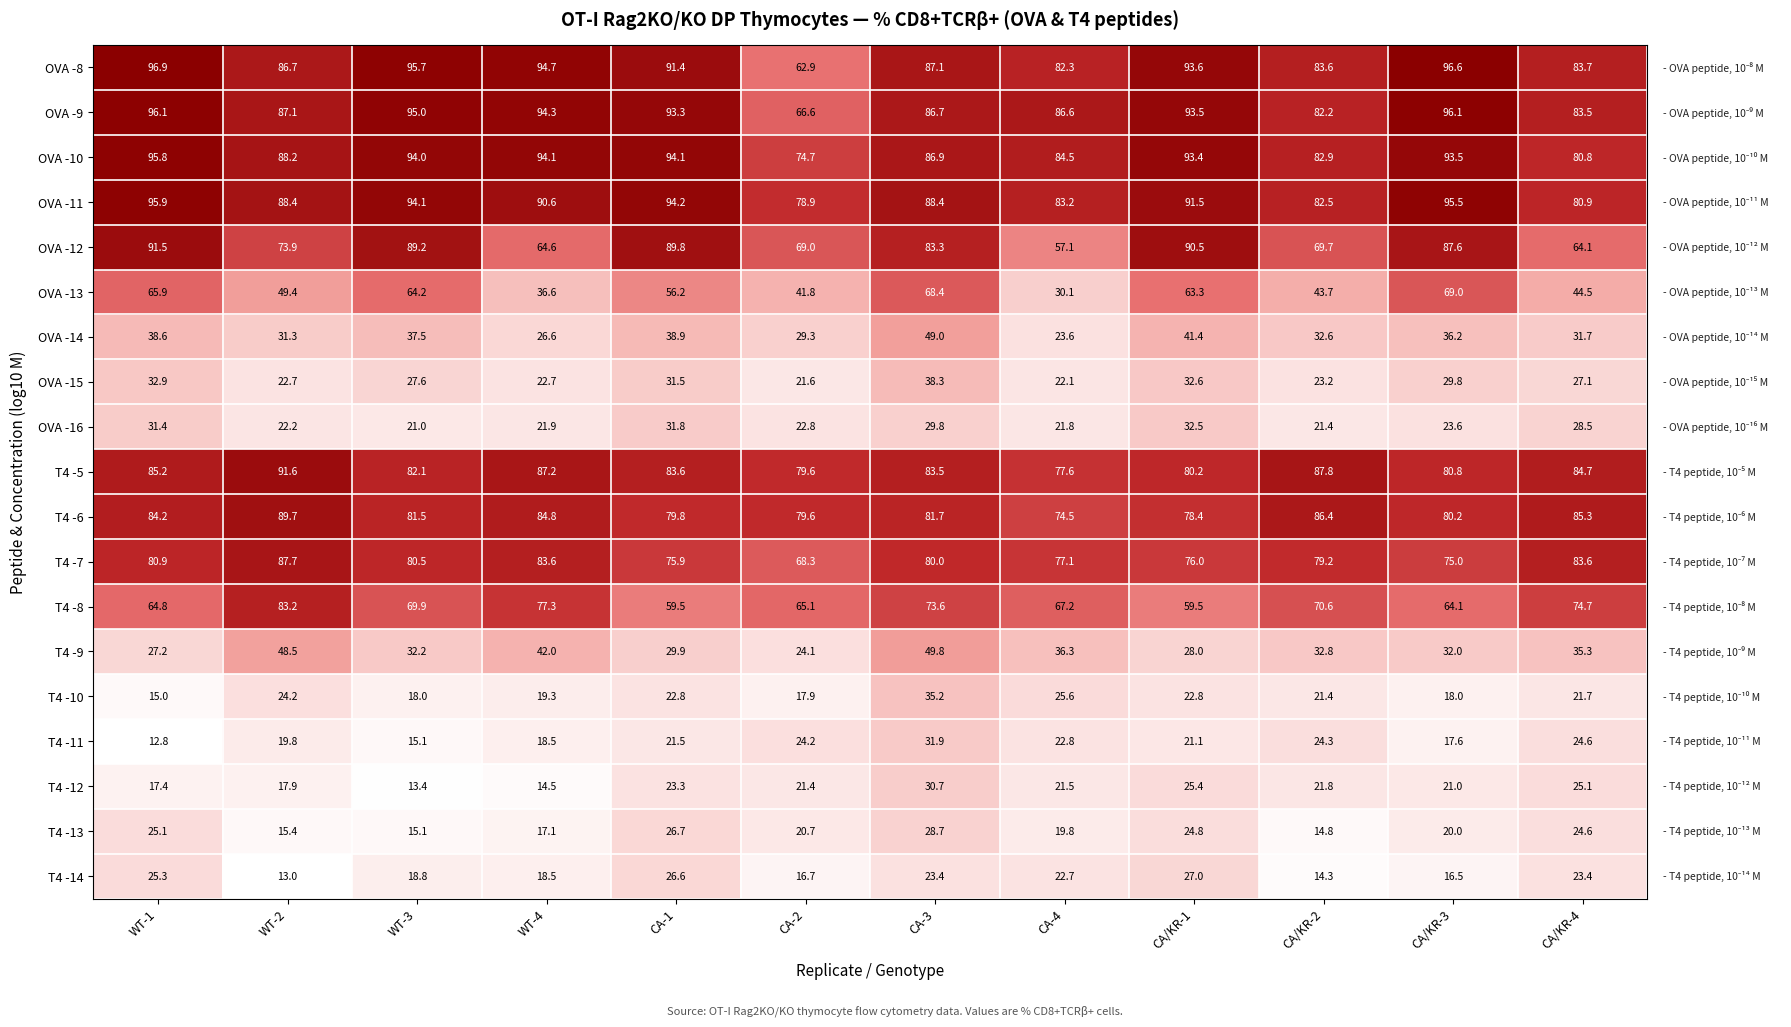

What is the maximum value shown in the chart?

96.9